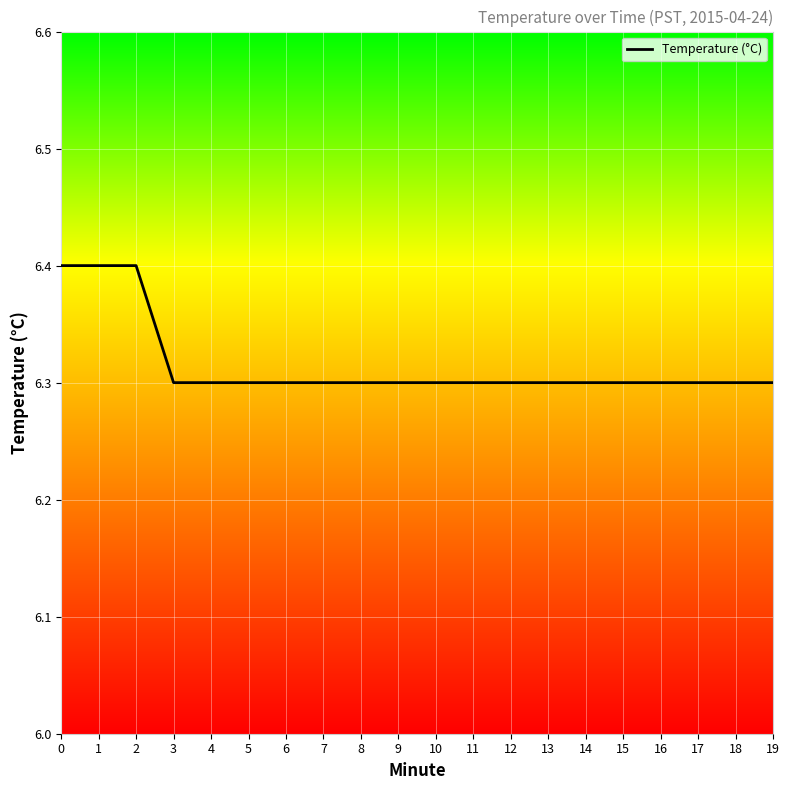

What is the sum of the values at 11 and 9?

12.6